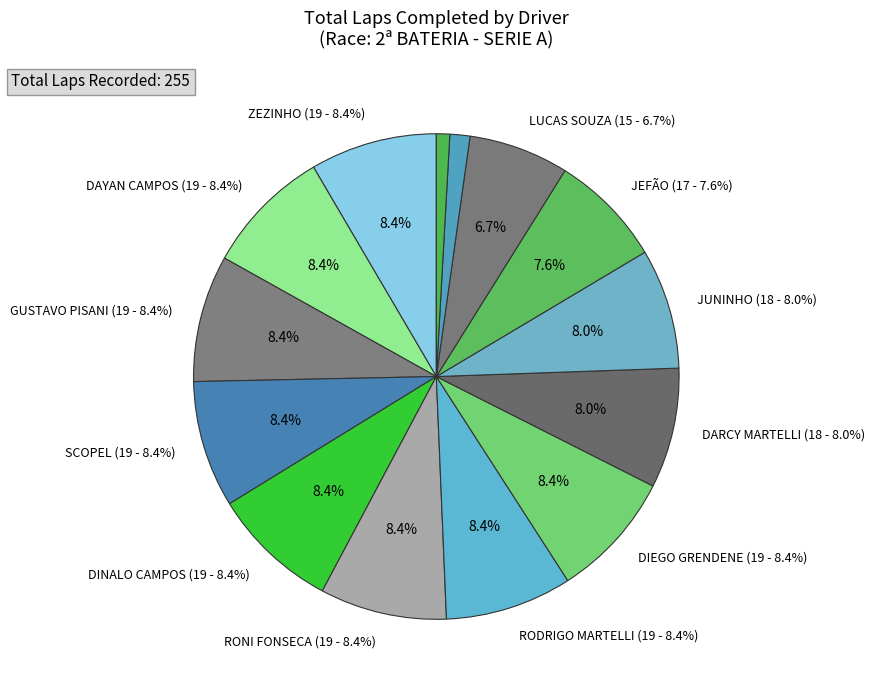

To the nearest percent, what portion does JEFÃO represent?

8%